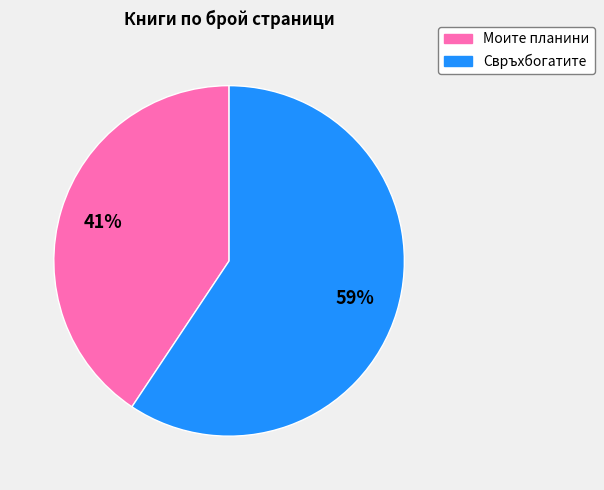

How many segments does this pie chart have?

2